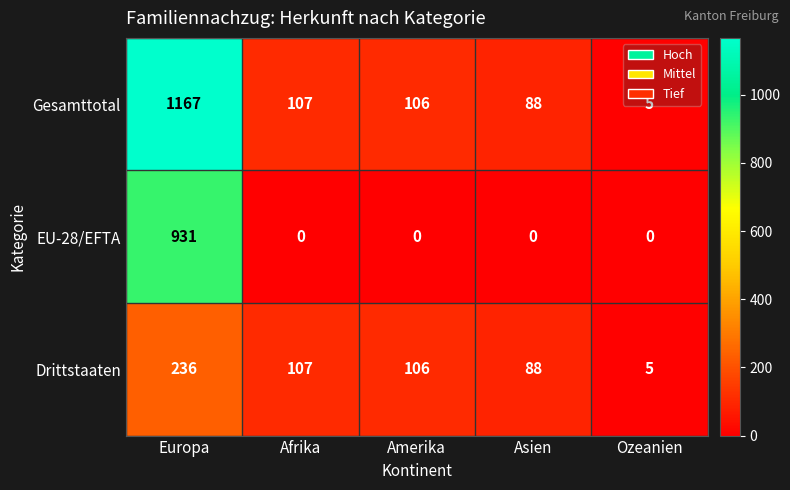

What is the difference between the second highest and minimum values in the Drittstaaten series?

102